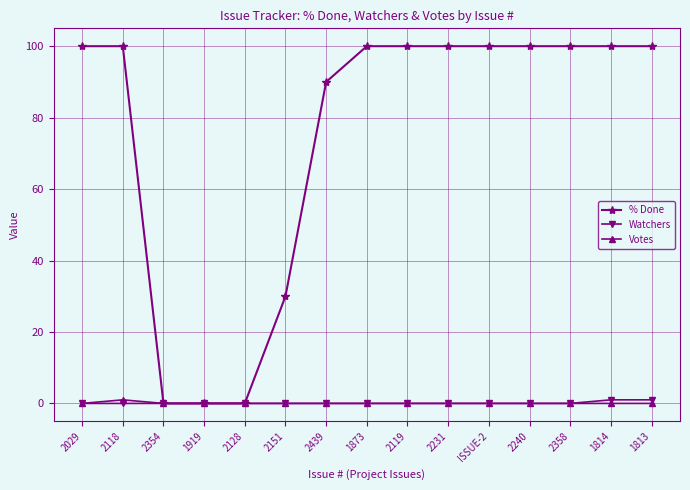

The % Done series shows 158 at 2231. True or false?

False